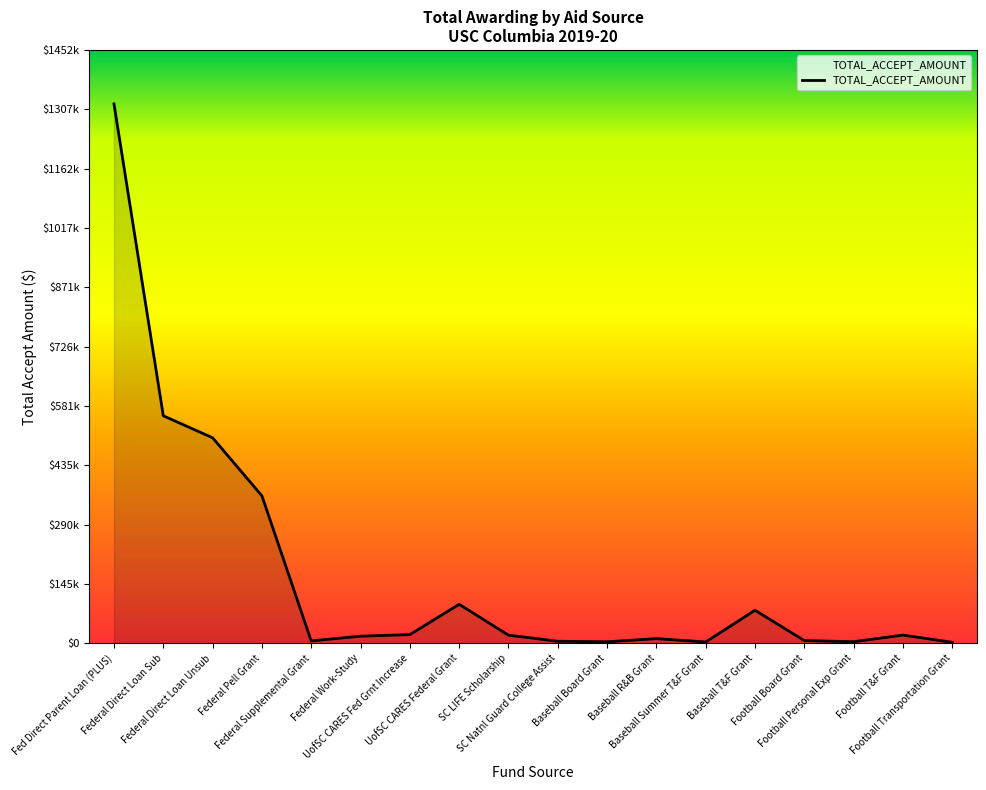

Which has a higher value, SC LIFE Scholarship or Federal Pell Grant?

Federal Pell Grant